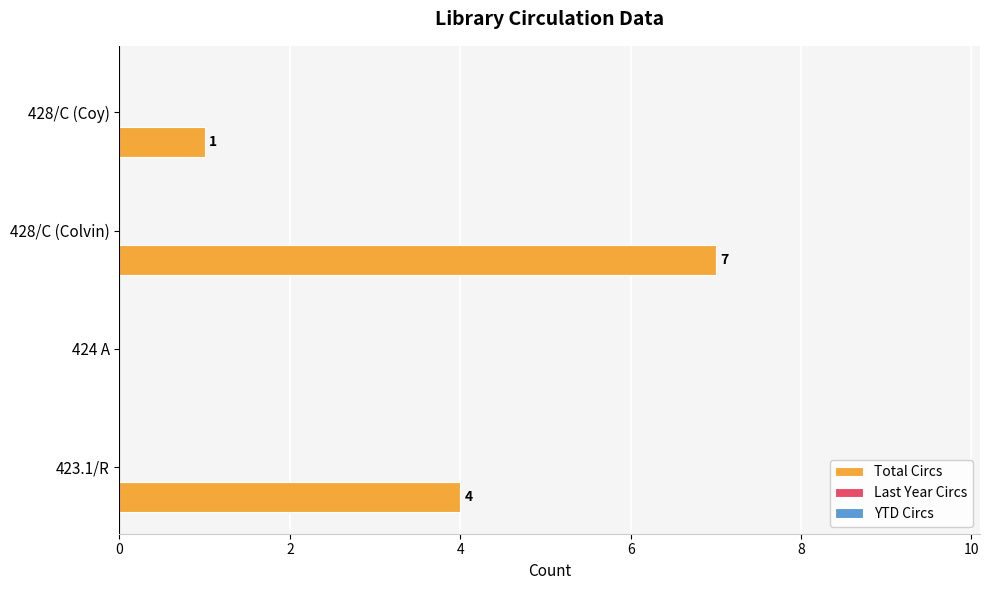

What is the sum of the values at 423.1/R and 428/C (Coy)?

5